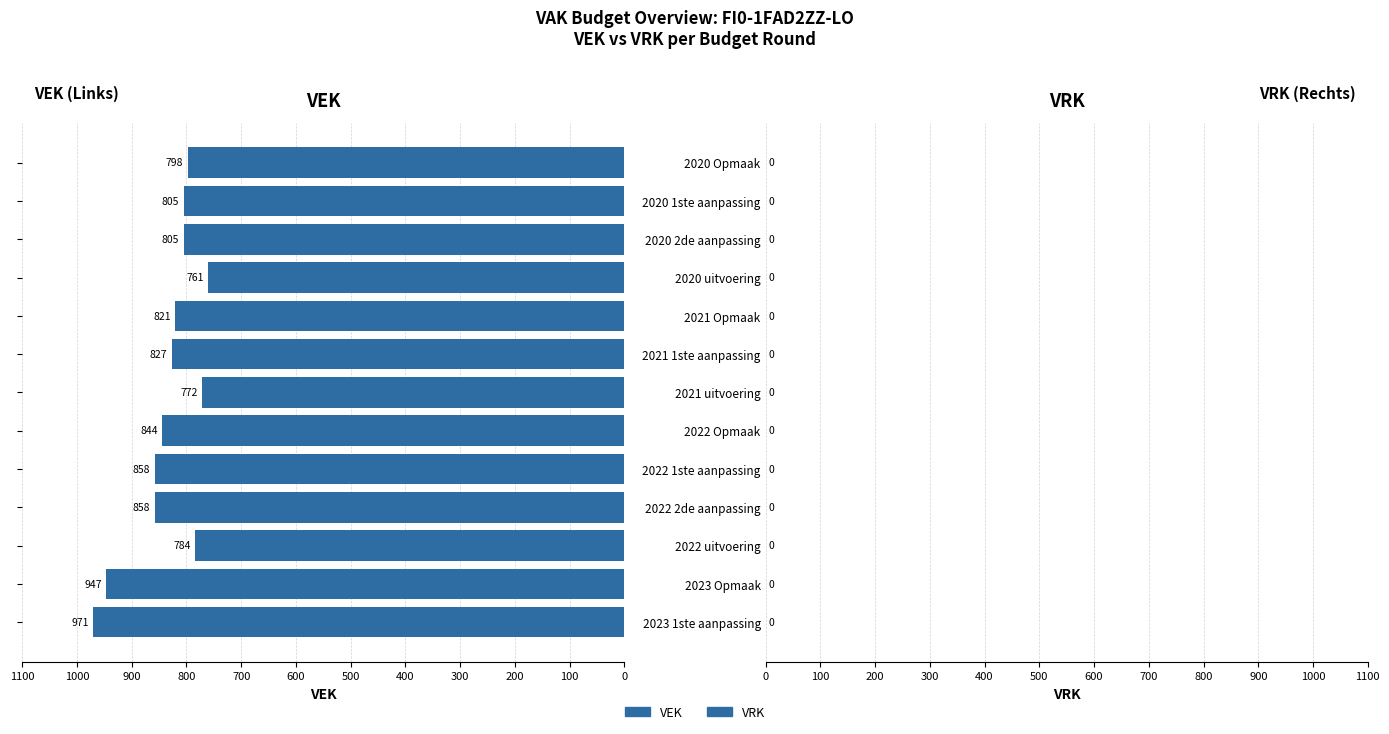

What is the greatest value displayed?

971